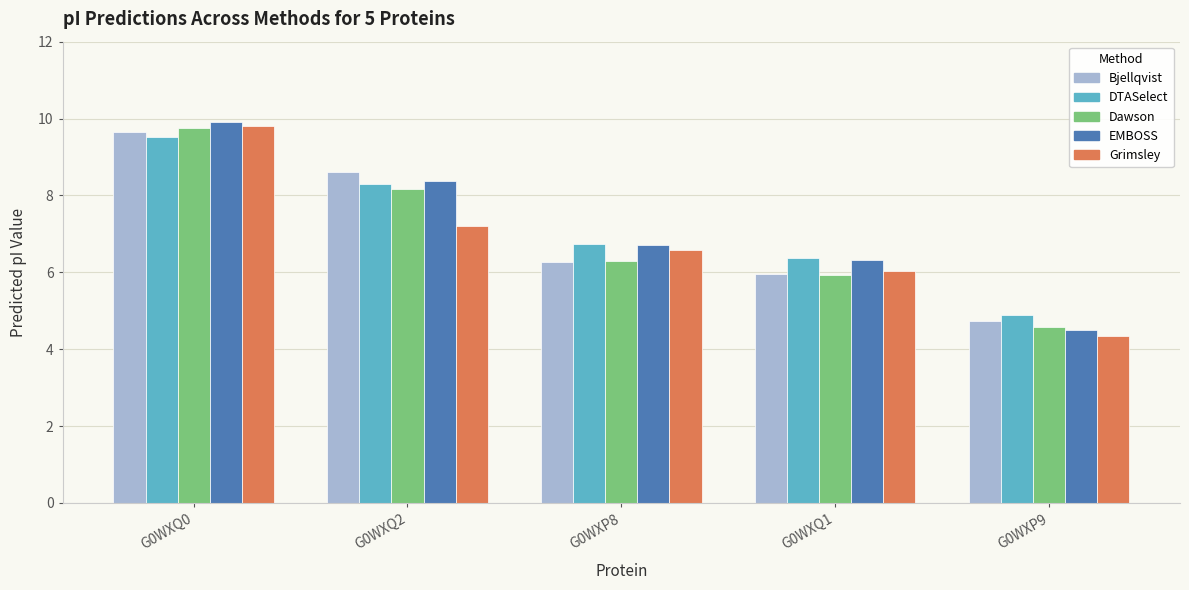

Which series changed the most between G0WXQ0 and G0WXP8?

Dawson